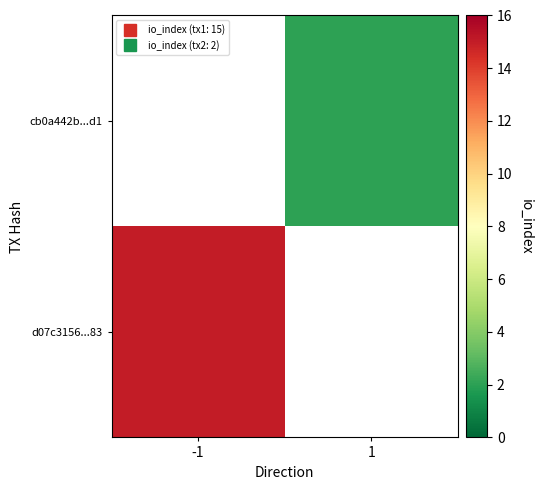

List the series in order of their peak value, highest first.

d07c3156...83, cb0a442b...d1